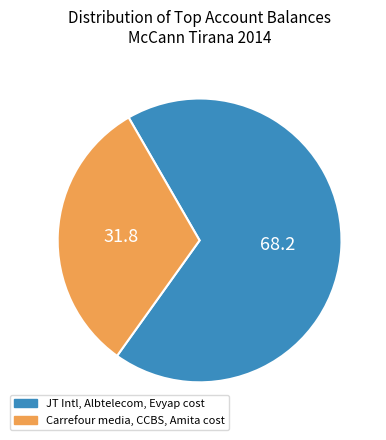

Does any single category account for the majority?

Yes